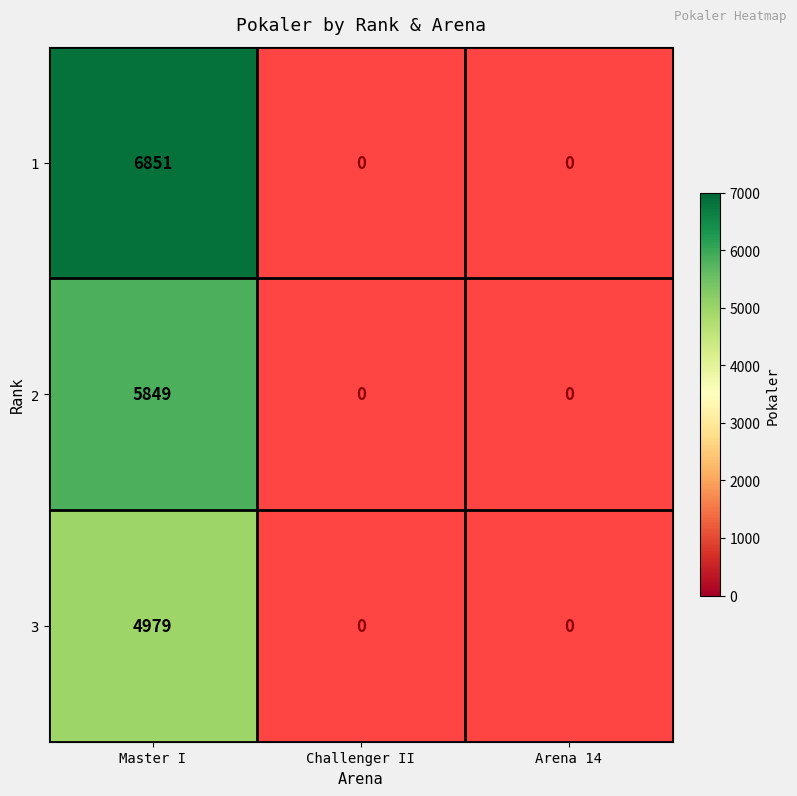

What is the greatest value displayed?

6851.0